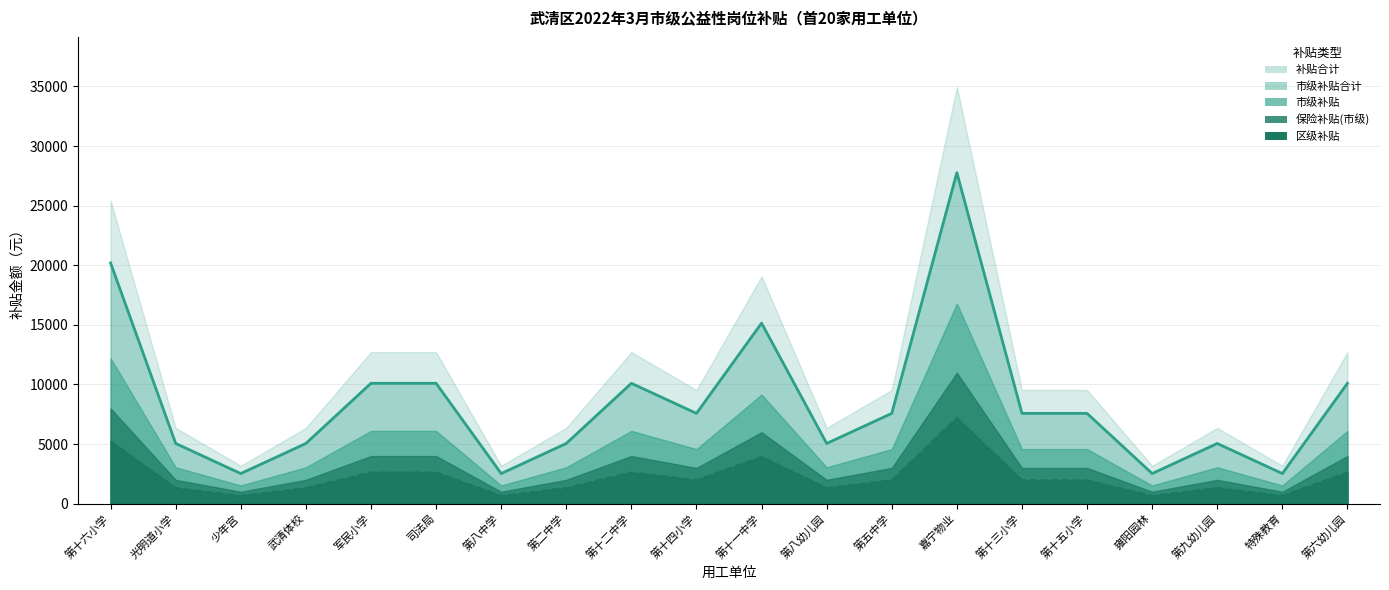

True or false: 市级补贴合计（线） and 区级补贴（线） cross at least once.

False